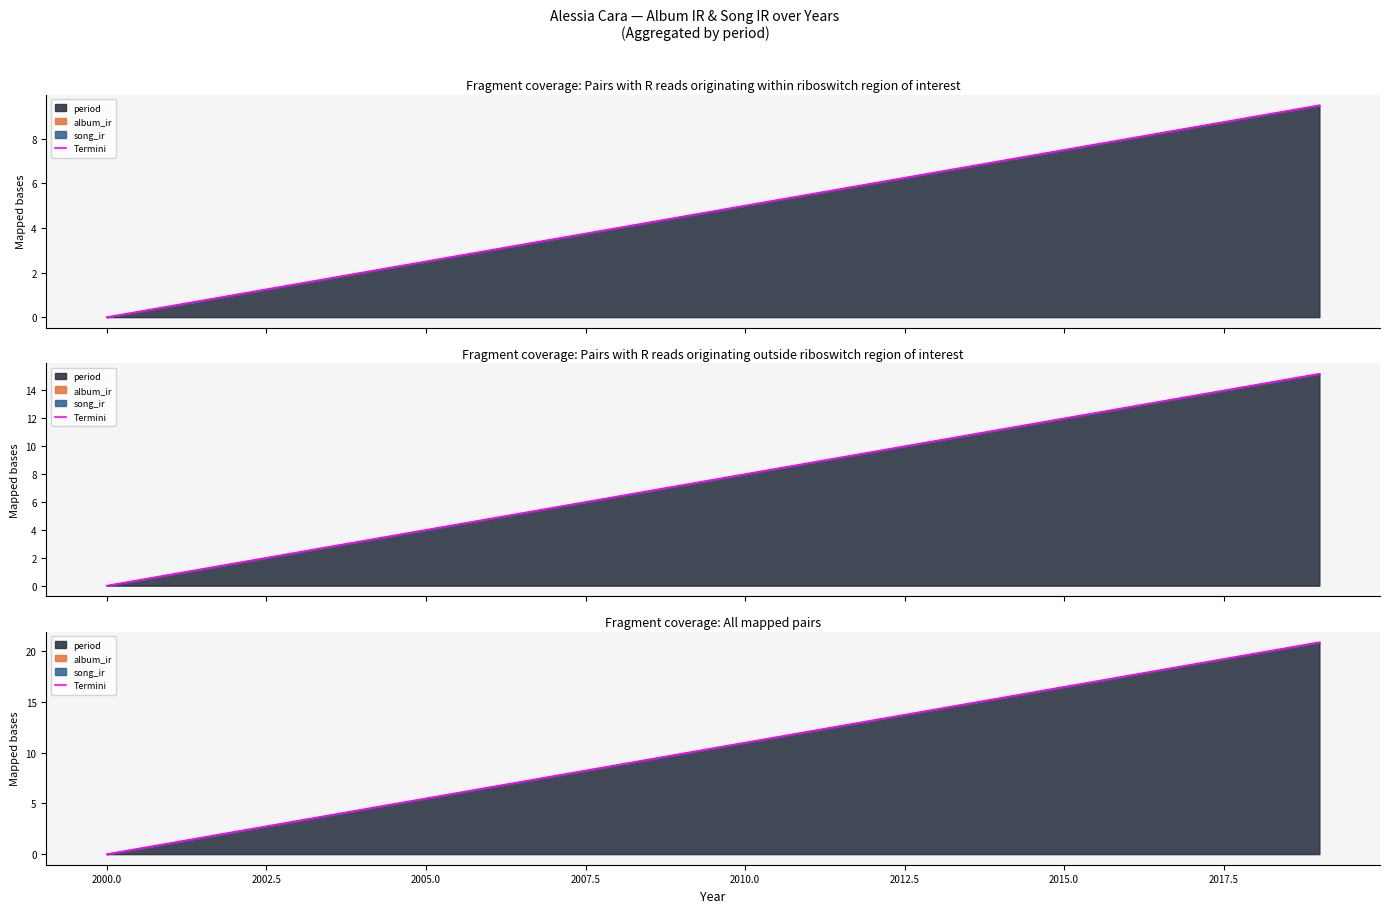

What is the difference between the maximum and minimum values?

20.9